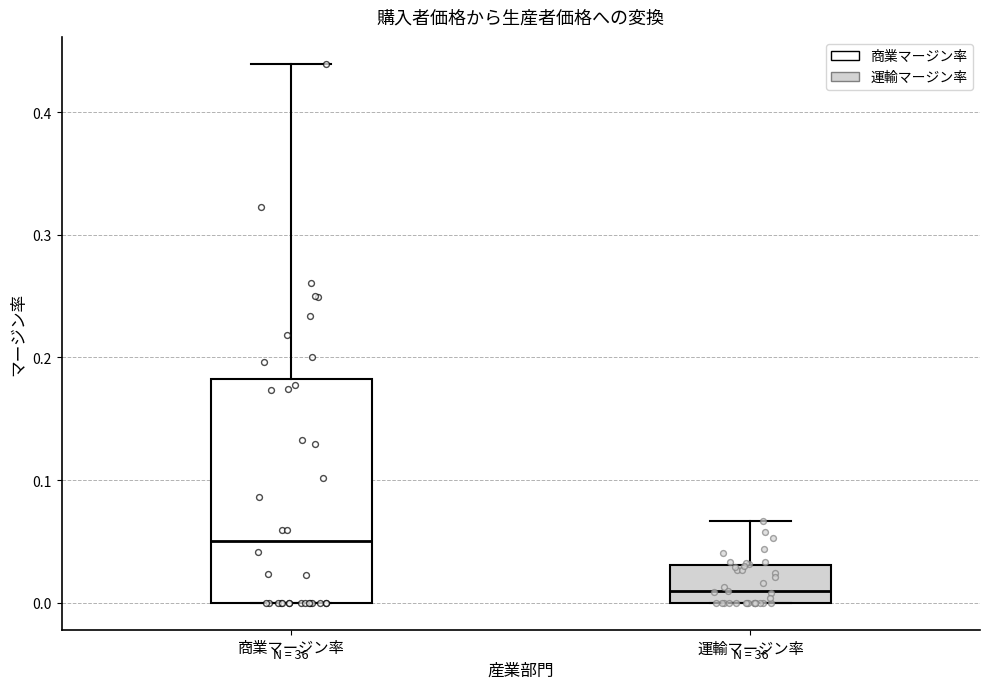

Which box is the tallest, from its lower edge to its upper edge?

商業マージン率